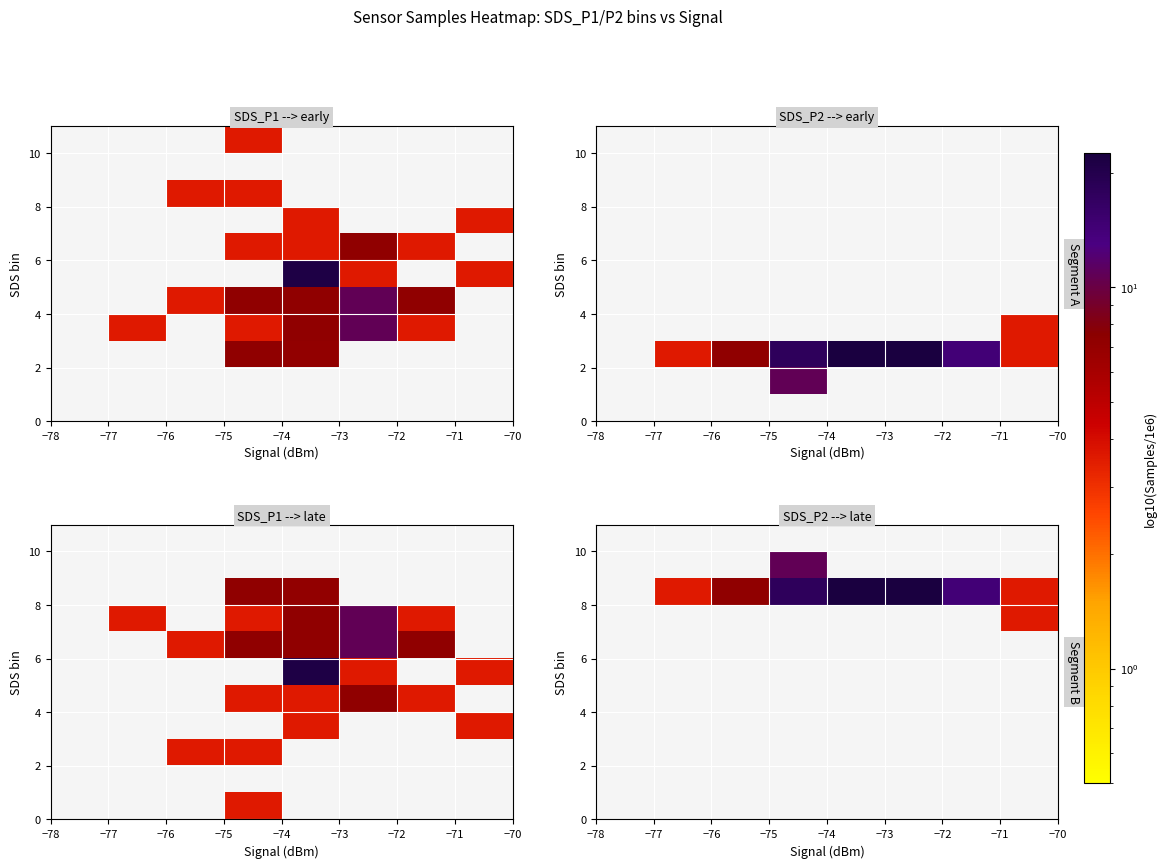

How many categories are shown in the chart?

8